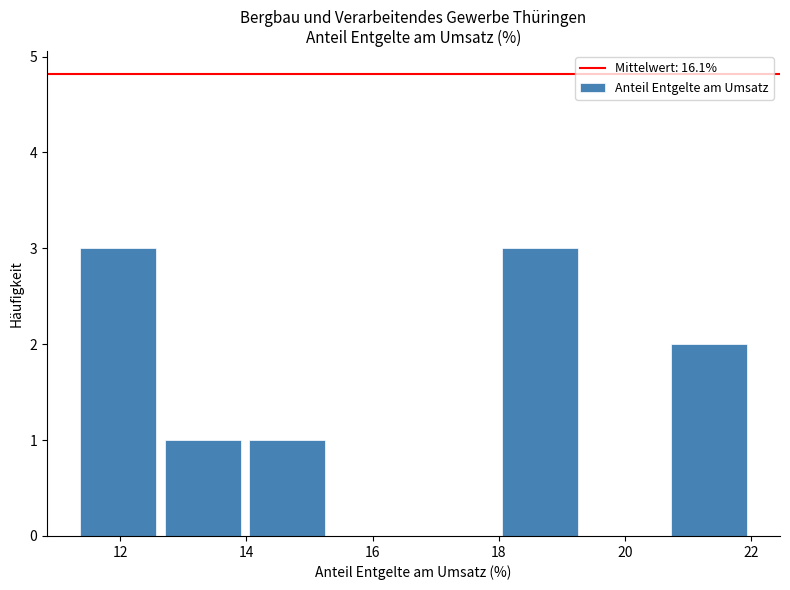

Reading left to right, list every bar in this chart as the range it spans on the x-axis followed by its height. Neither the bar edges nor the heights are printed on the chart, so give them approximately, as read against the axes.

11.4 to 12.6: 3
12.6 to 14.0: 1
14.0 to 15.4: 1
15.4 to 16.6: 0
16.6 to 18.0: 0
18.0 to 19.4: 3
19.4 to 20.6: 0
20.6 to 22.0: 2